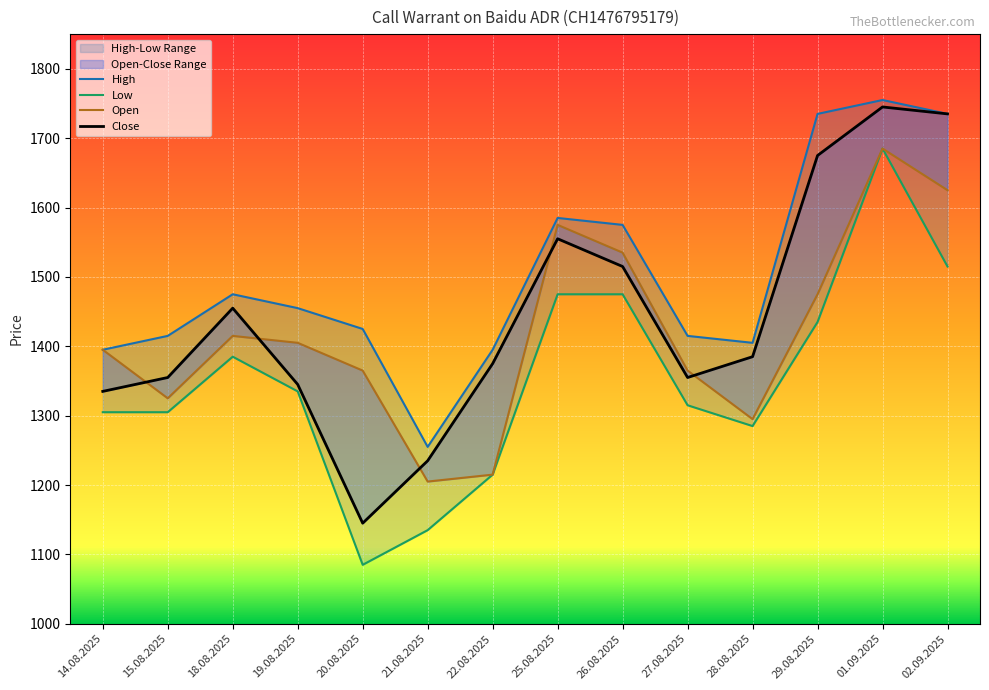

Is it true that High equals 1395 at 22.08.2025?

True